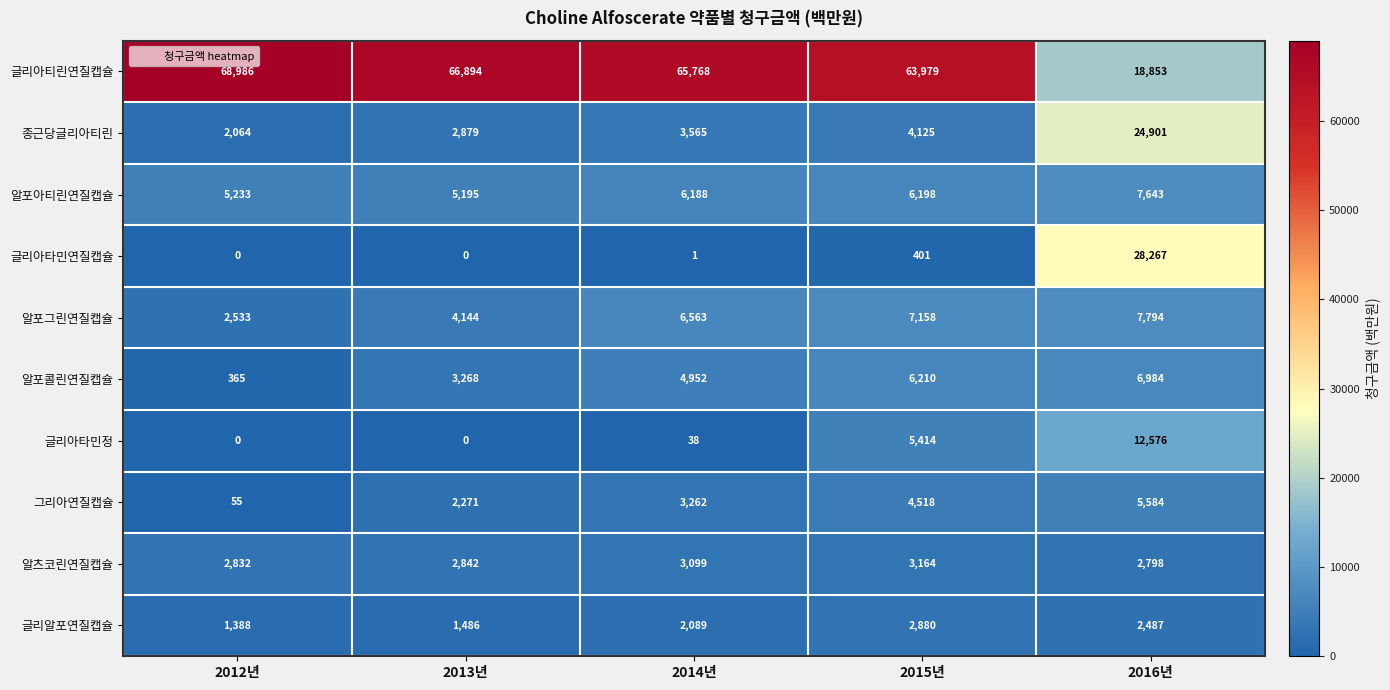

How many distinct data groups are displayed?

10